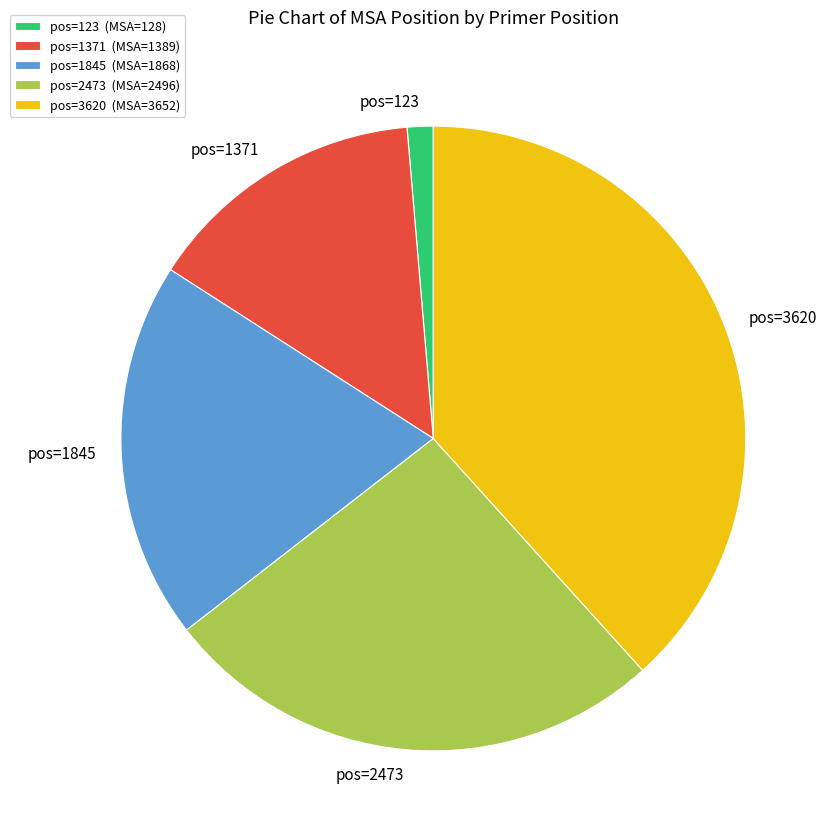

Between pos=123 and pos=2473, which is larger?

pos=2473